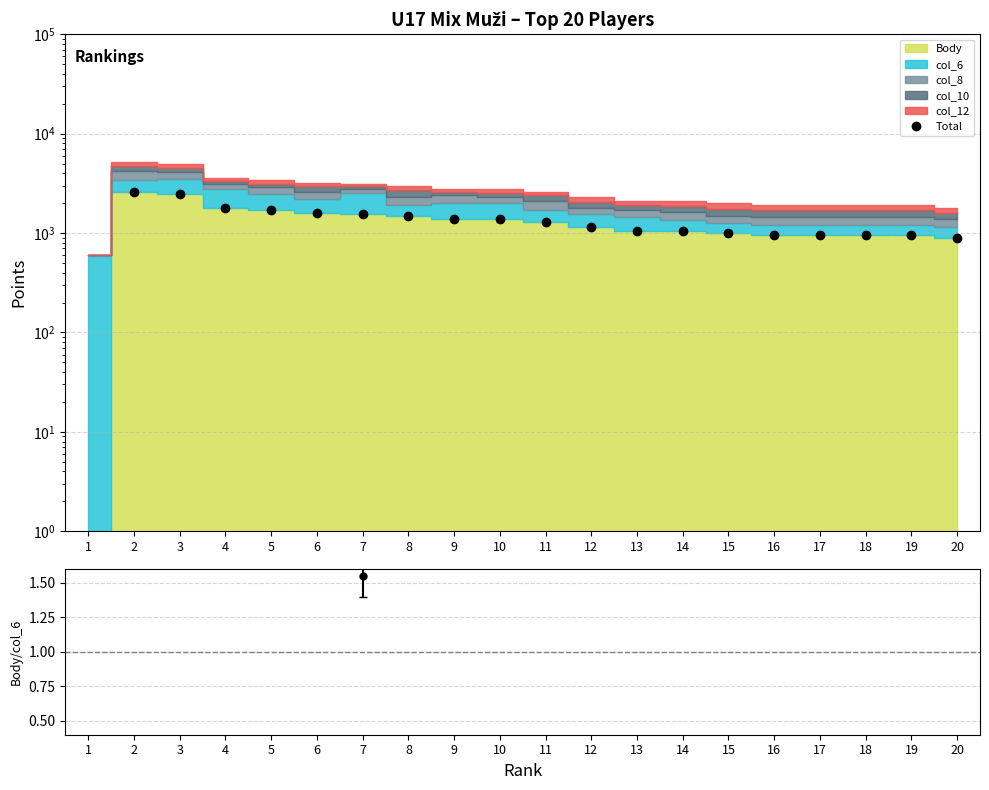

What is the average value?

1312.5